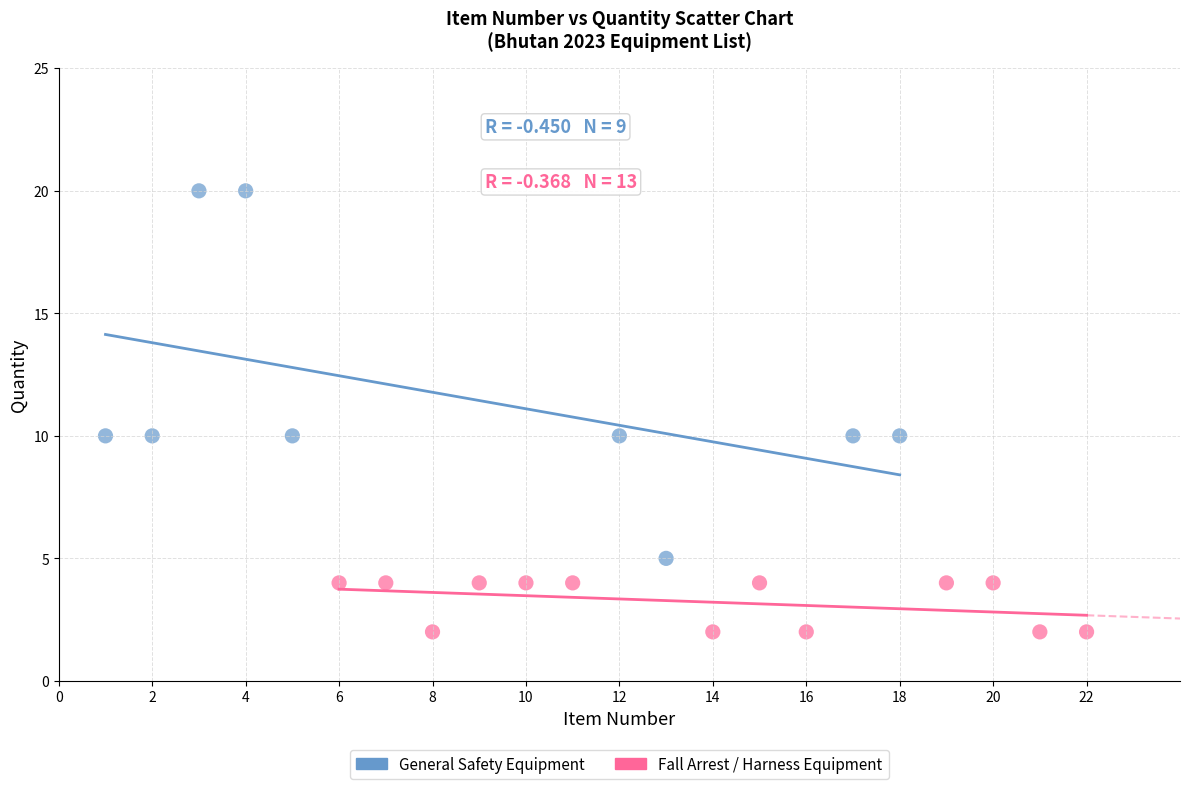

Which series has the largest Y range (max minus min)?

General Safety Equipment